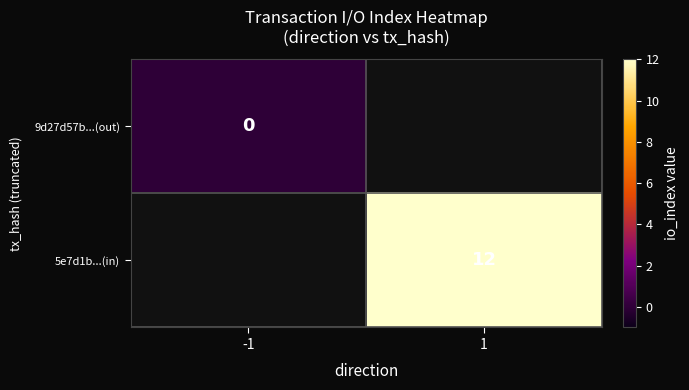

The value of 5e7d1b...(in) at 1 is 12. True or false?

True